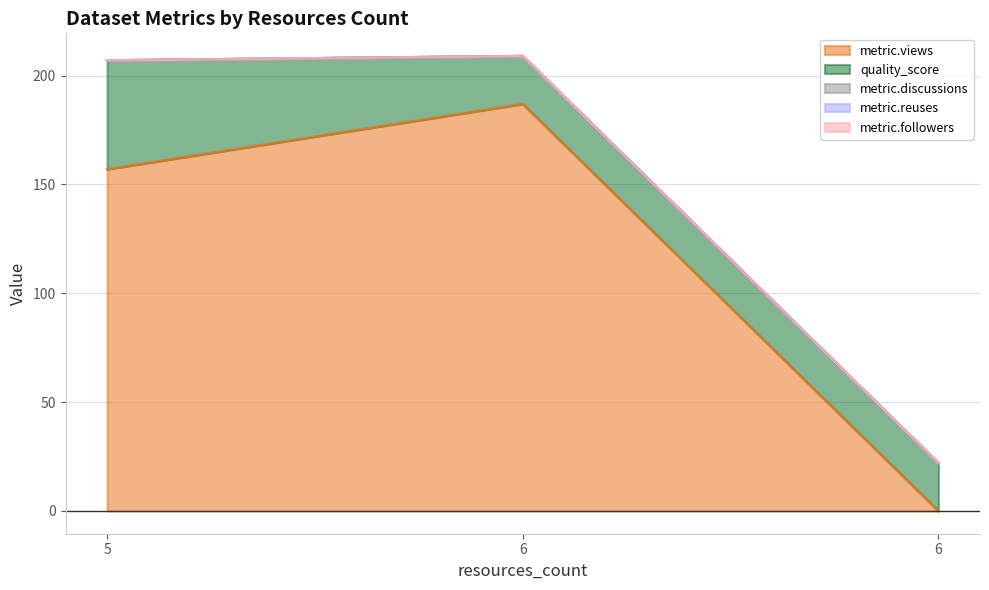

Is the value of metric.followers at 6 greater than the value of metric.reuses at 5?

No